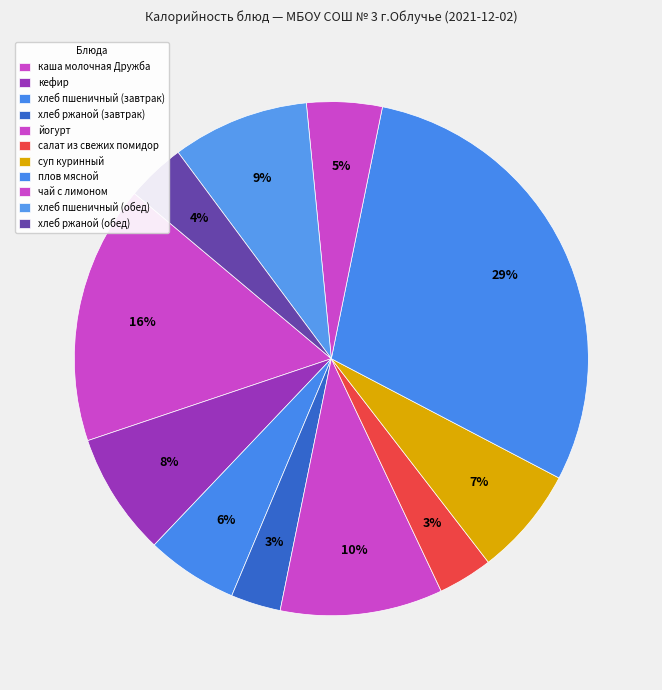

What portion of the pie excludes хлеб ржаной (завтрак)?

96.9%